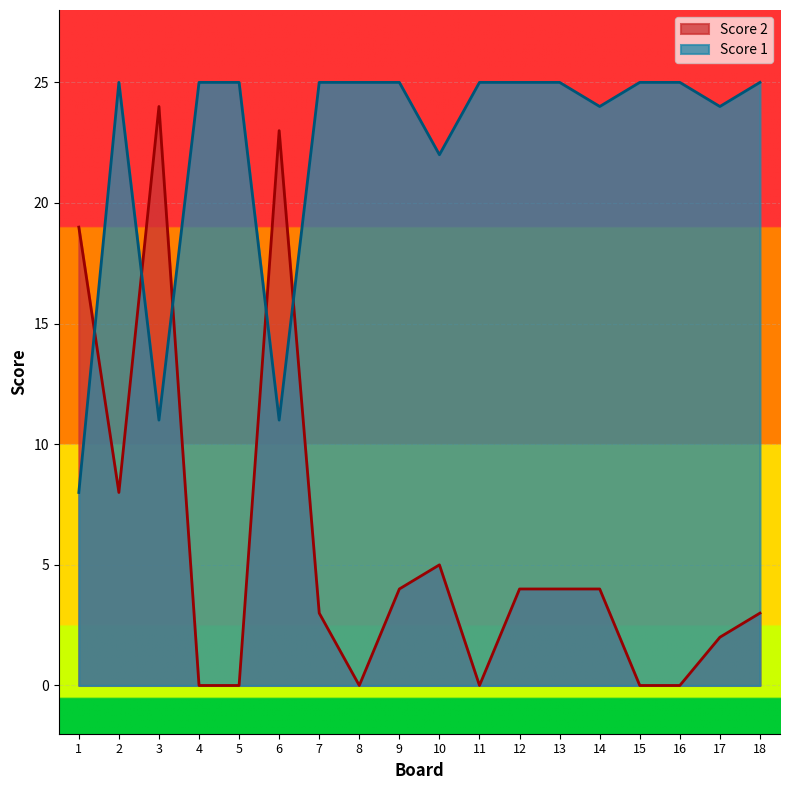

What is the difference between the maximum and second lowest values in the Score 1 series?

14